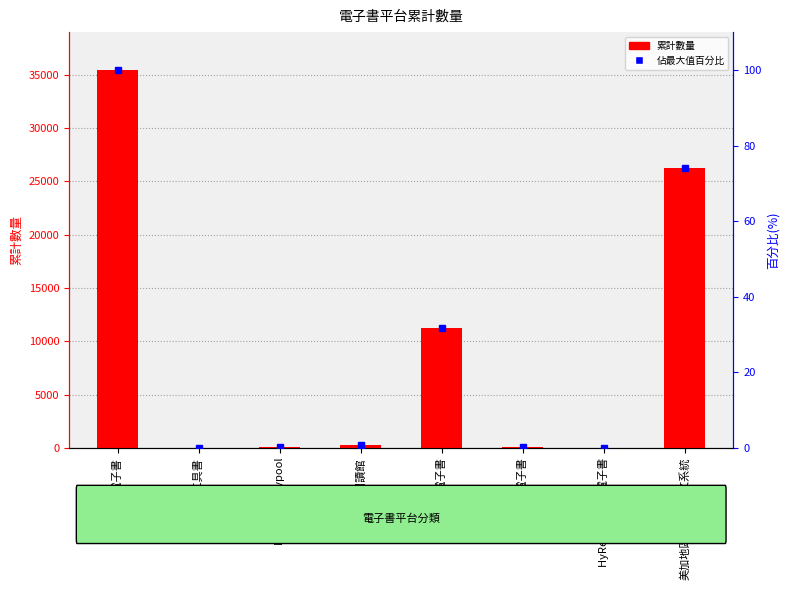

At which label is the value closest to 17742?

AiritiBook電子書